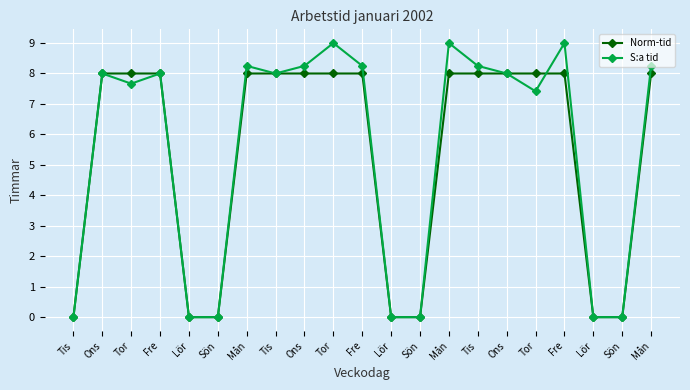

Reading left to right, what are all the values shown in this chart?

Norm-tid: Tis=0.0	Ons=8.0	Tor=8.0	Fre=8.0	Lör=0.0	Sön=0.0	Mån=8.0	Tis=8.0	Ons=8.0	Tor=8.0	Fre=8.0	Lör=0.0	Sön=0.0	Mån=8.0	Tis=8.0	Ons=8.0	Tor=8.0	Fre=8.0	Lör=0.0	Sön=0.0	Mån=8.0
S:a tid: Tis=0.0	Ons=8.0	Tor=7.7	Fre=8.0	Lör=0.0	Sön=0.0	Mån=8.2	Tis=8.0	Ons=8.2	Tor=9.0	Fre=8.2	Lör=0.0	Sön=0.0	Mån=9.0	Tis=8.2	Ons=8.0	Tor=7.4	Fre=9.0	Lör=0.0	Sön=0.0	Mån=8.2